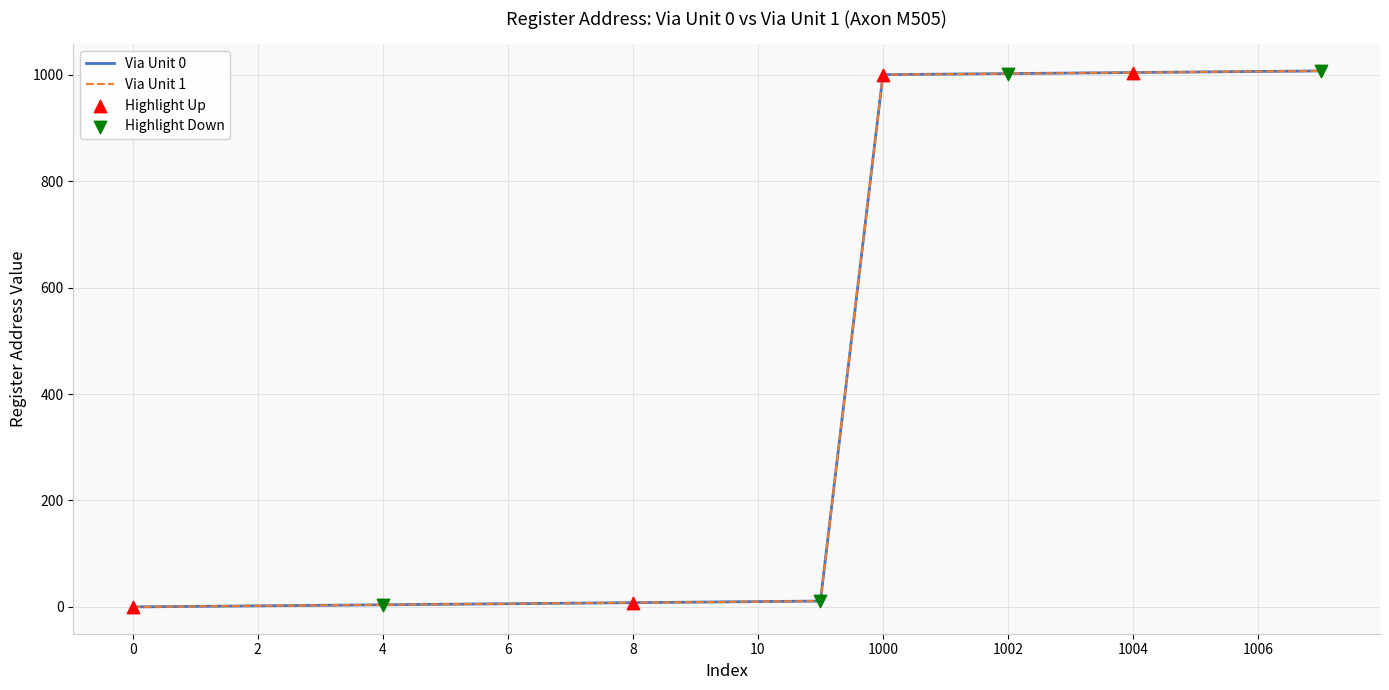

Is this an area chart (filled region under the line)?

No